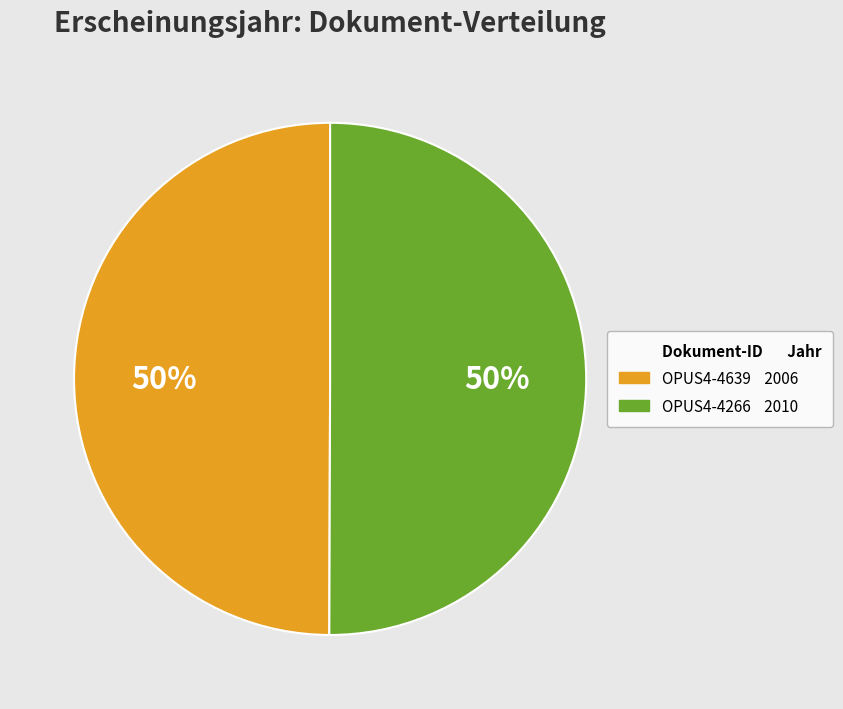

To the nearest percent, what is the average slice percentage?

50%